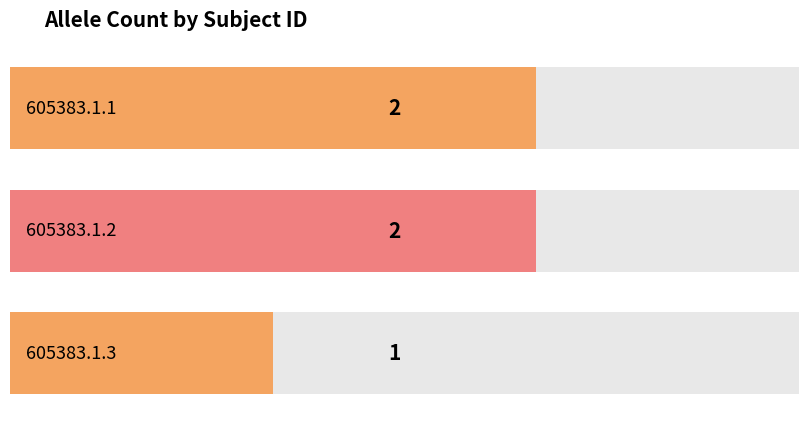

Reading right to left, list all the values displayed in this chart.

605383.1.3=1	605383.1.2=2	605383.1.1=2